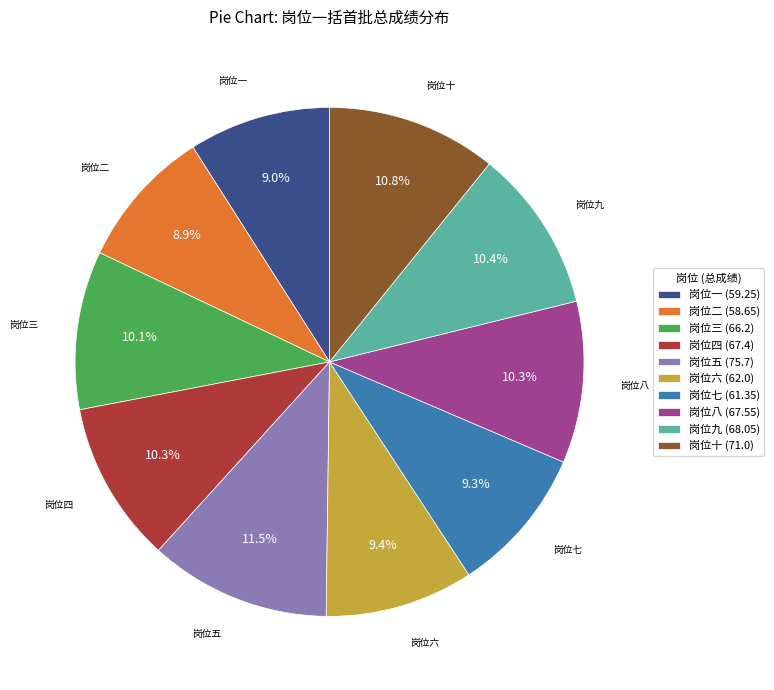

What portion of the pie excludes 岗位十?

89.2%